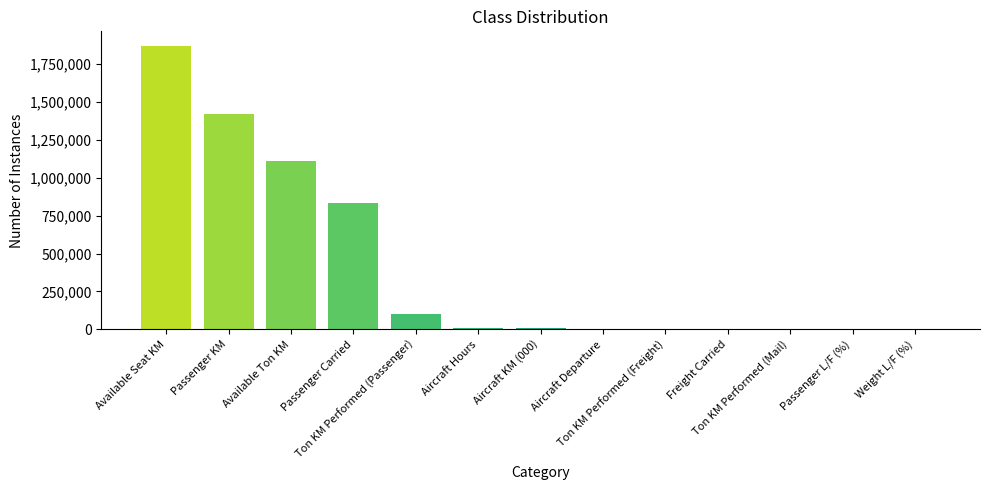

What is the greatest value displayed?

1871195